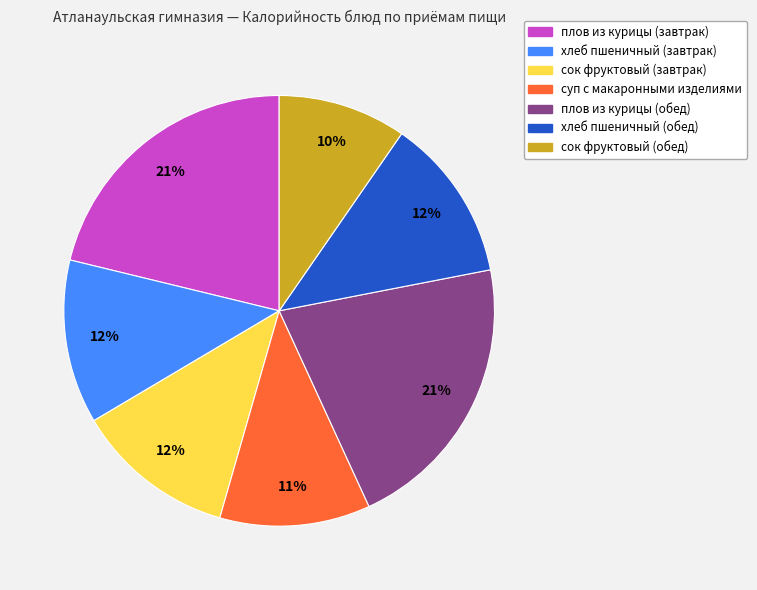

Which slice is the smallest?

сок фруктовый (обед)